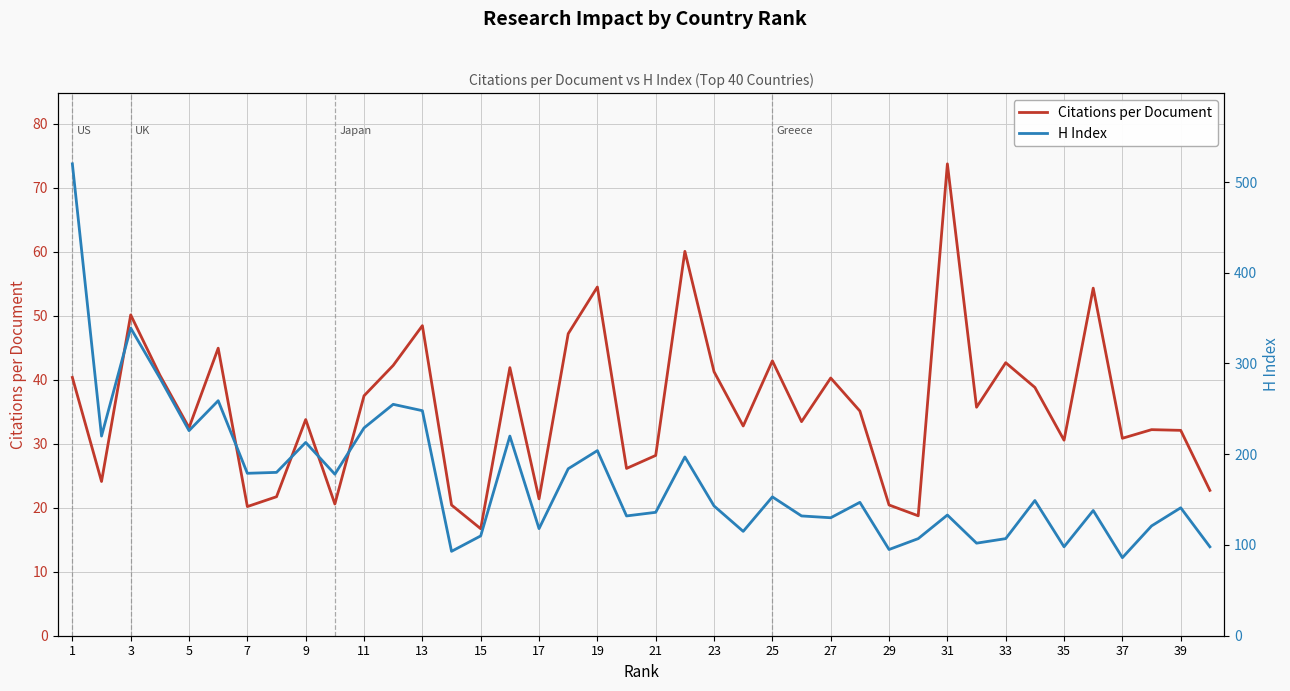

At which label does H Index first exceed 147?

1